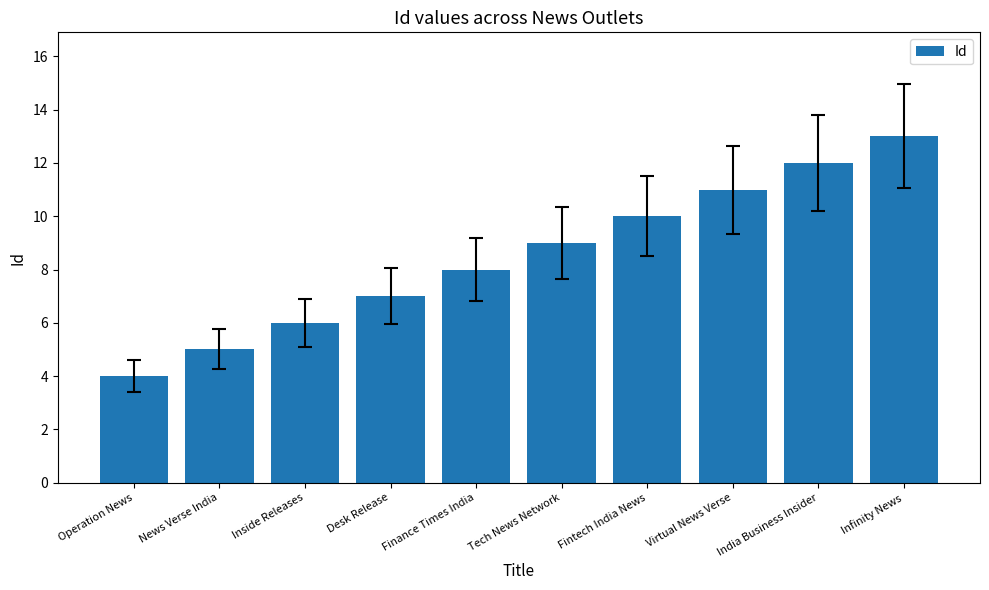

At which label is the value closest to 8?

Finance Times India